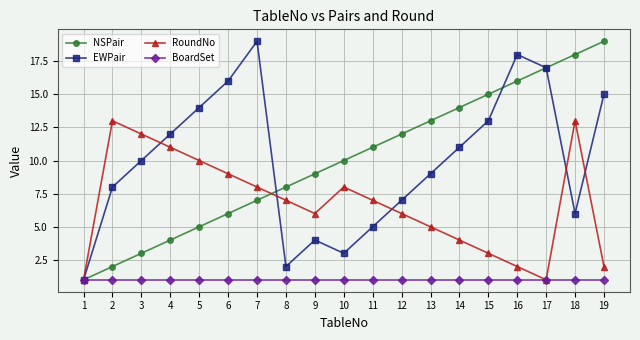

At how many categories does at least one series exceed 5?

18